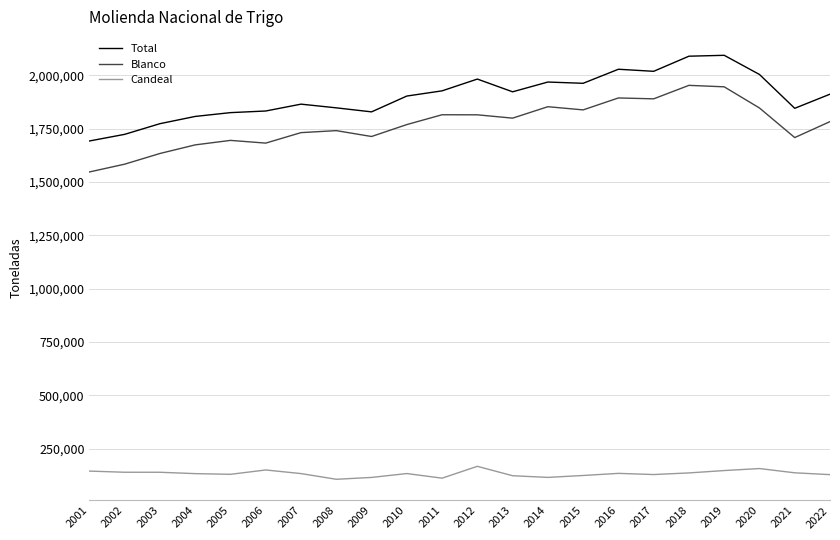

What is the spread (max minus min) of values at 2015?

1837752